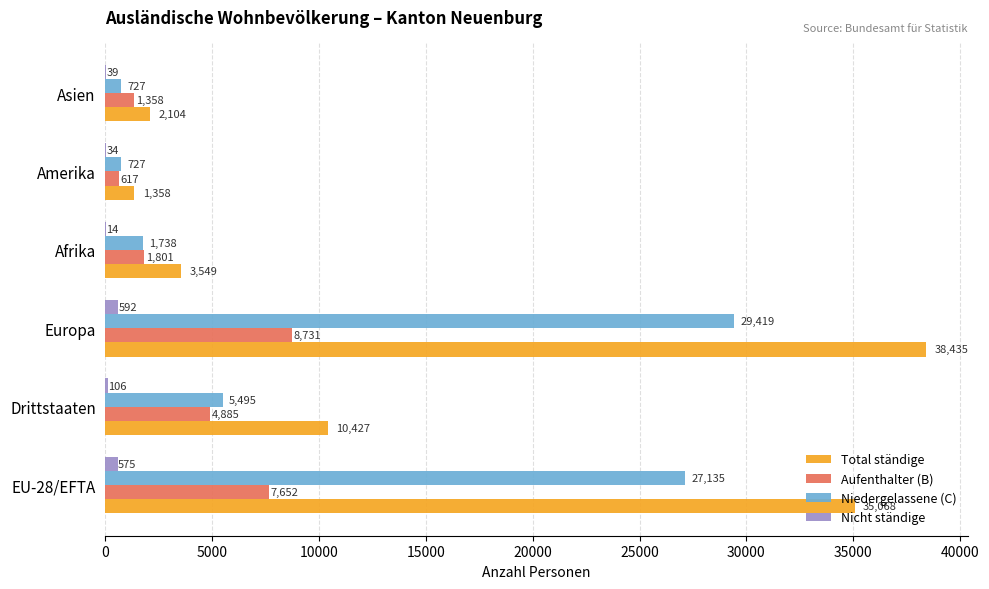

Is the value of Nicht ständige at Europa greater than the value of Niedergelassene (C) at Afrika?

No